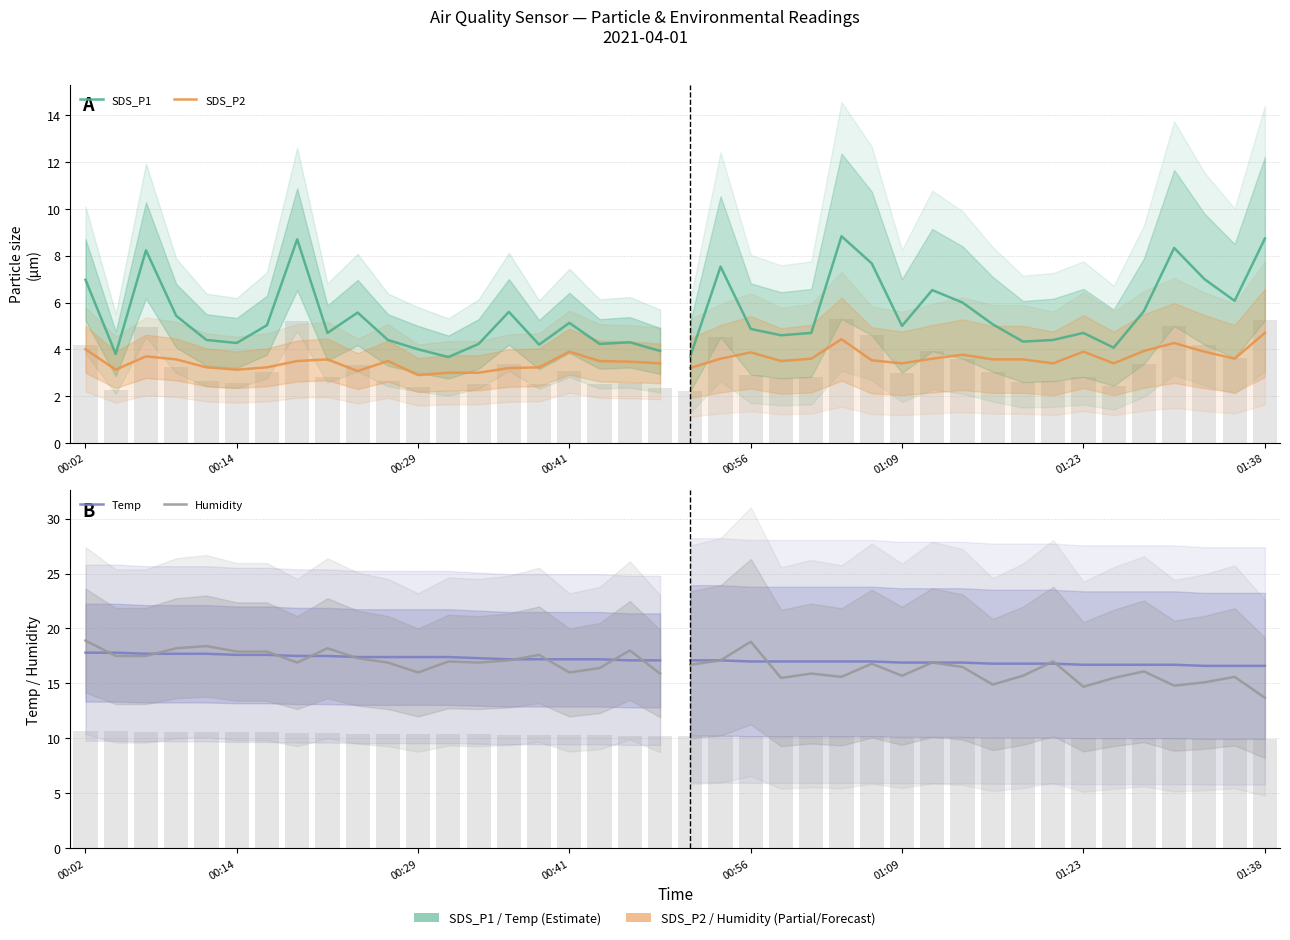

What position from the right is 13?

7